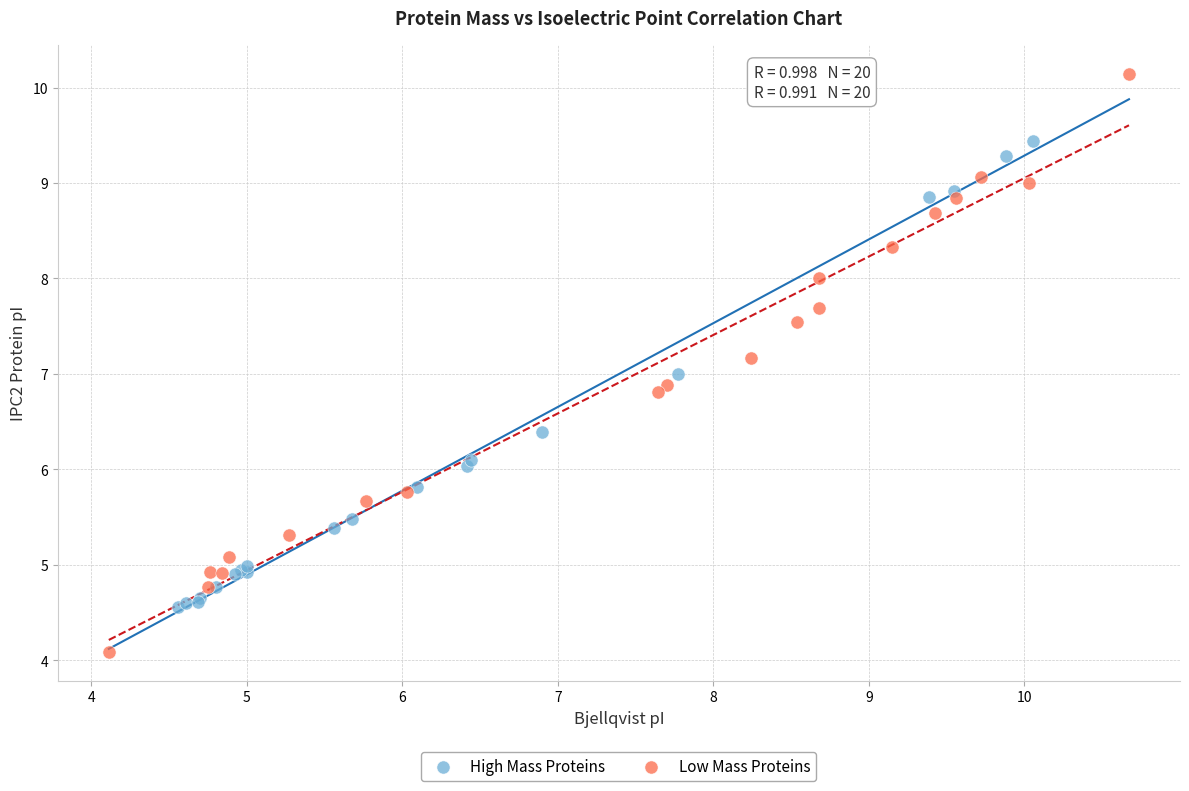

Which series has the widest spread of Y values?

Low Mass Proteins